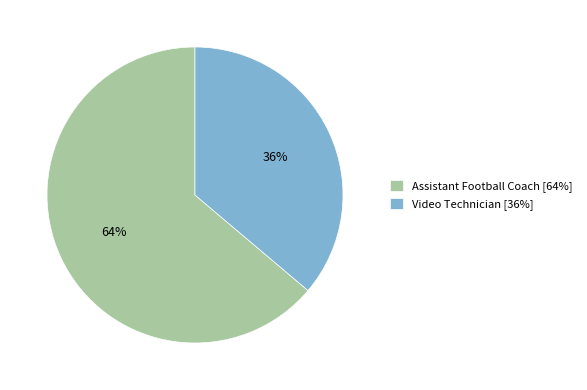

Which has a higher value, Video Technician [36%] or Assistant Football Coach [64%]?

Assistant Football Coach [64%]